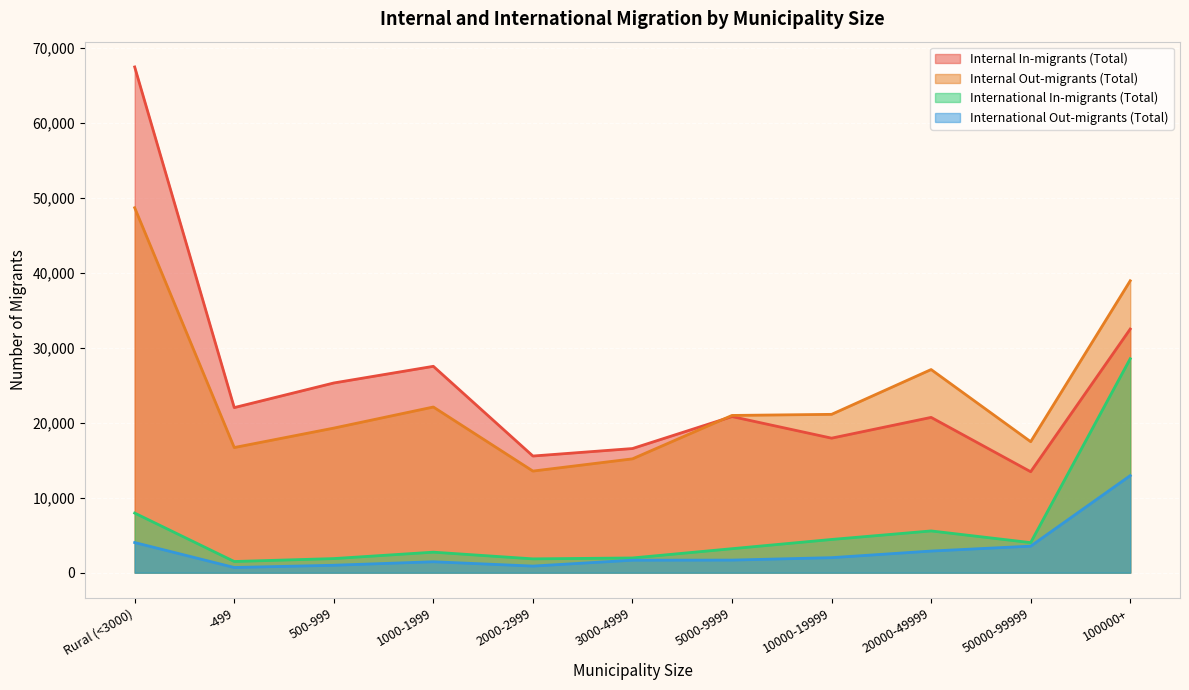

True or false: International In-migrants (Total) and Internal In-migrants (Total) intersect in this chart.

False